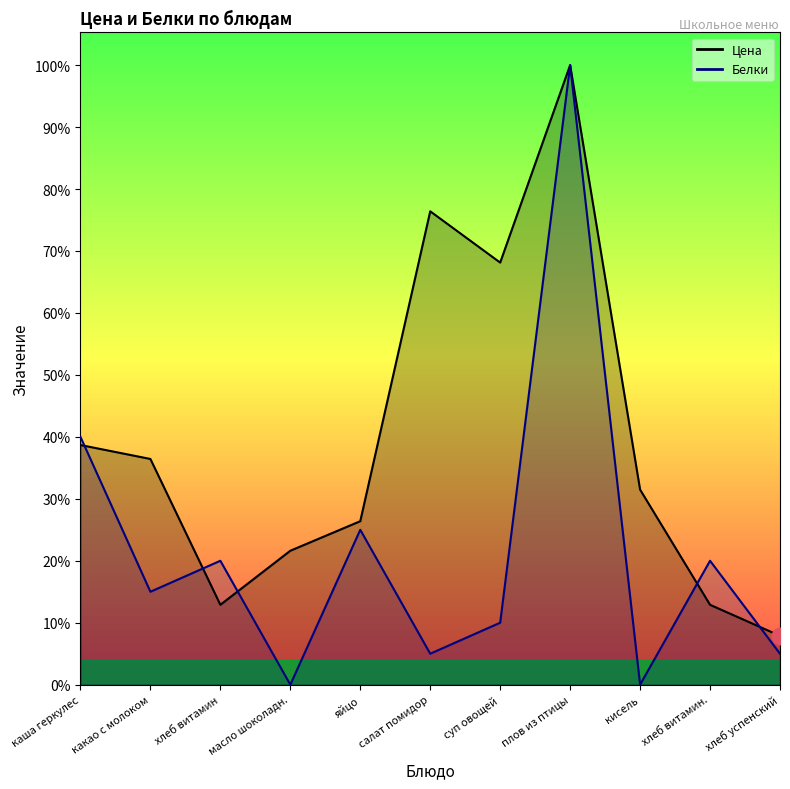

At which category is the sum across all series the highest?

плов из птицы